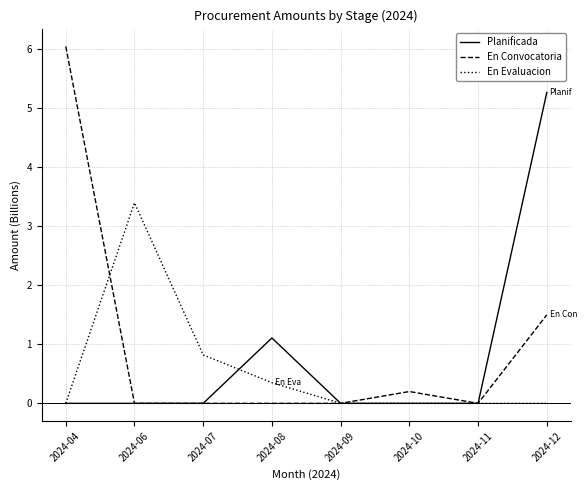

Which series has the widest spread of values?

En Convocatoria